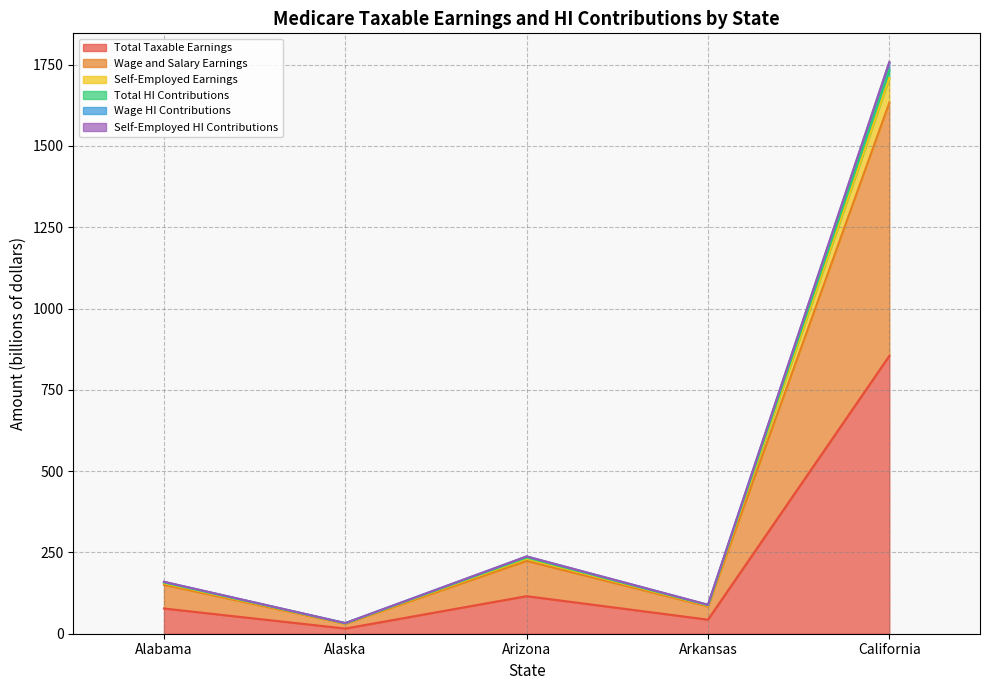

What is the difference between the second highest and second lowest values in the Wage HI Contributions series?

148.6